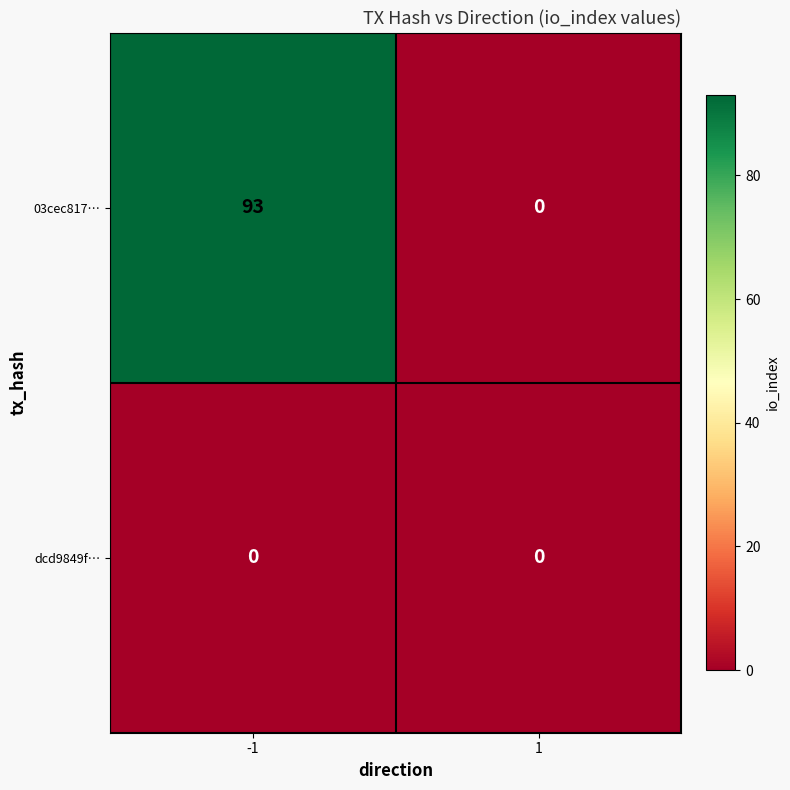

What is the total value across all series at -1?

93